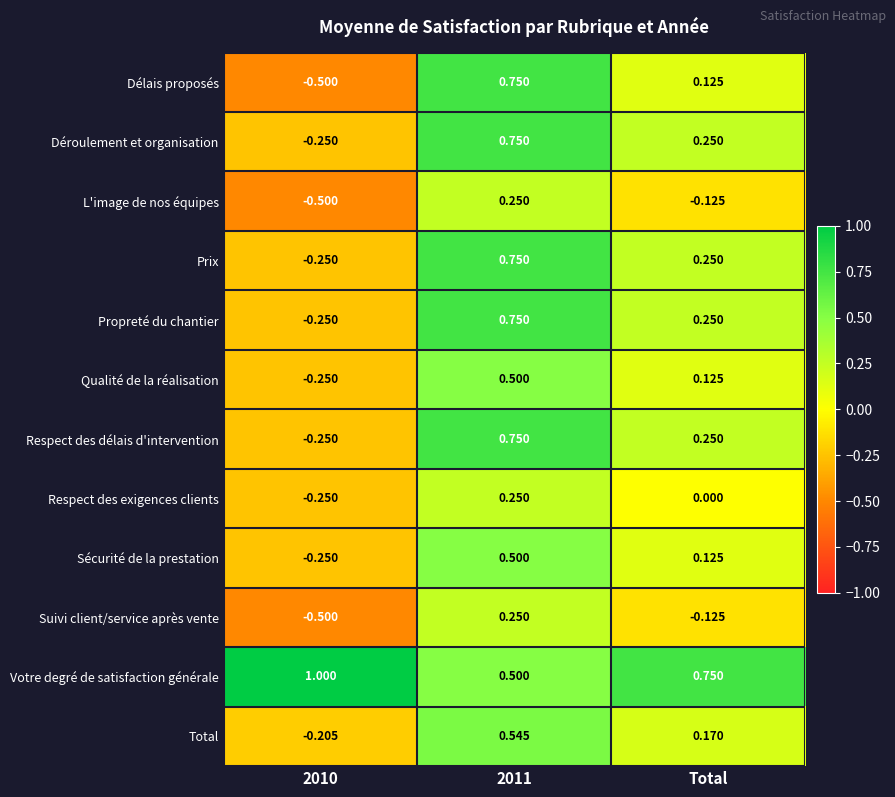

Count the number of data series in this chart.

12